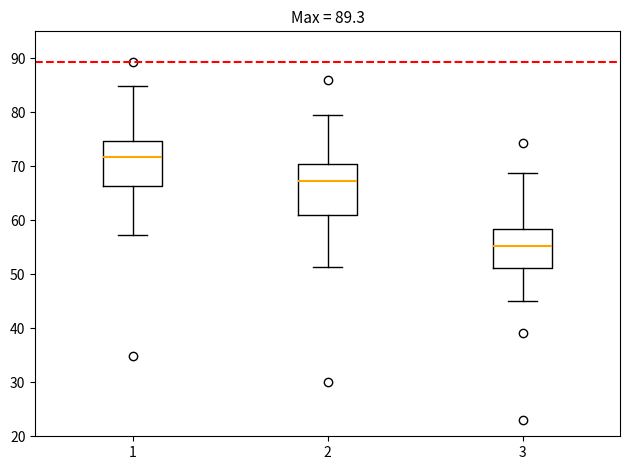

Which box's median line is the lowest?

3